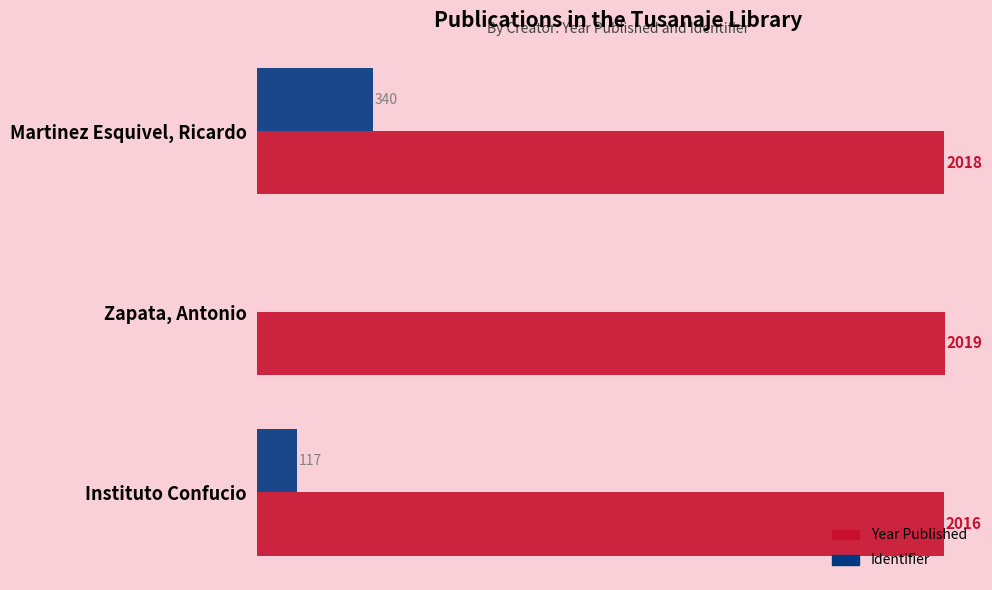

At which label does Identifier reach its peak?

Martinez Esquivel, Ricardo